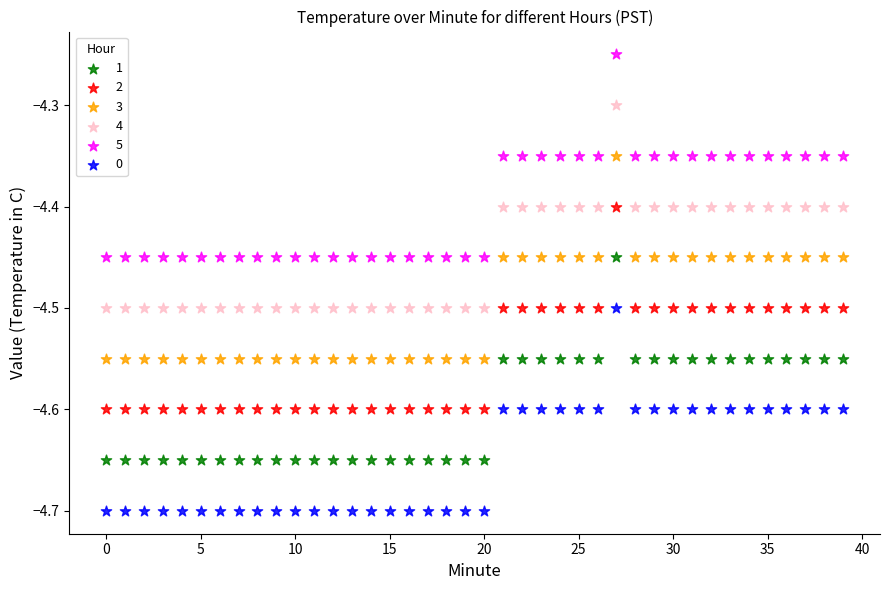

Which series reaches the maximum Y coordinate?

5